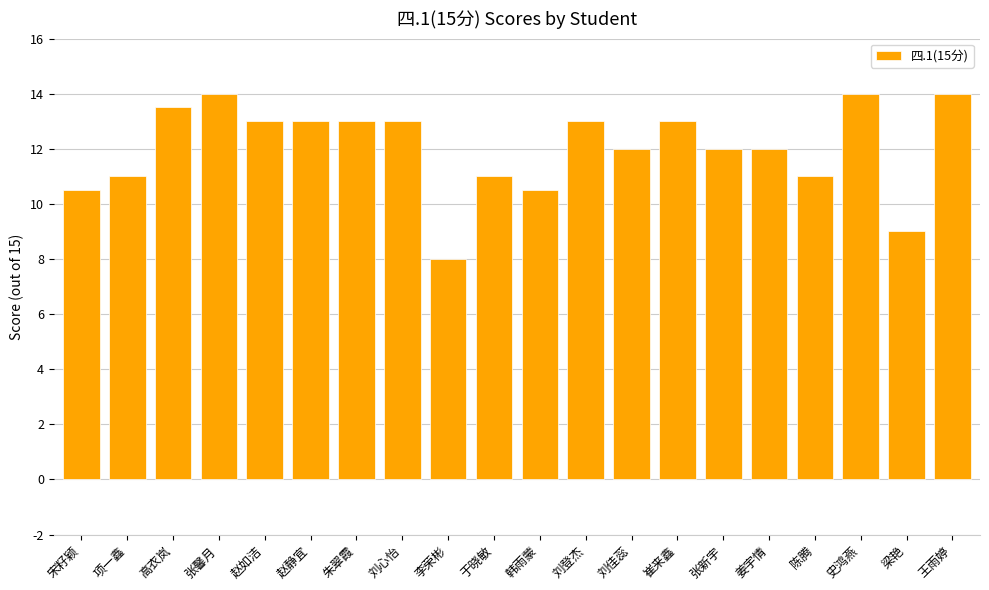

Reading left to right, list all the values displayed in this chart.

宋籽颖=10.5	项一鑫=11.0	高衣岚=13.5	张馨月=14.0	赵如洁=13.0	赵静宜=13.0	朱翠霞=13.0	刘心怡=13.0	李荣彬=8.0	于晓敏=11.0	韩雨蒙=10.5	刘登杰=13.0	刘佳蕊=12.0	崔来鑫=13.0	张新宇=12.0	姜宇情=12.0	陈腾=11.0	史鸿燕=14.0	梁艳=9.0	王雨婷=14.0